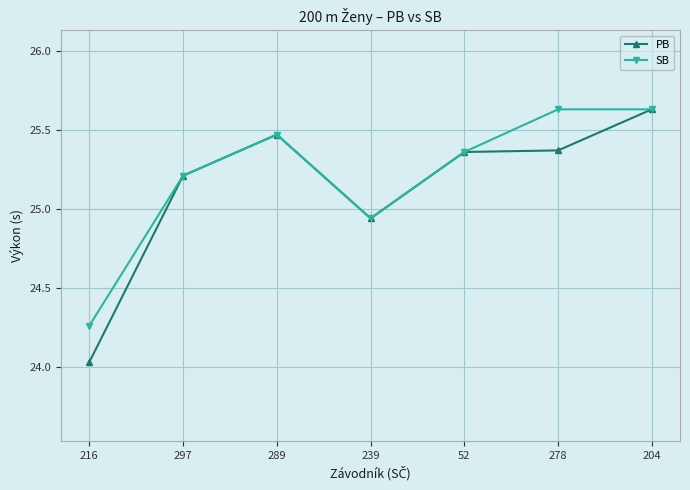

Rank the series by their average value, from highest to lowest.

SB, PB